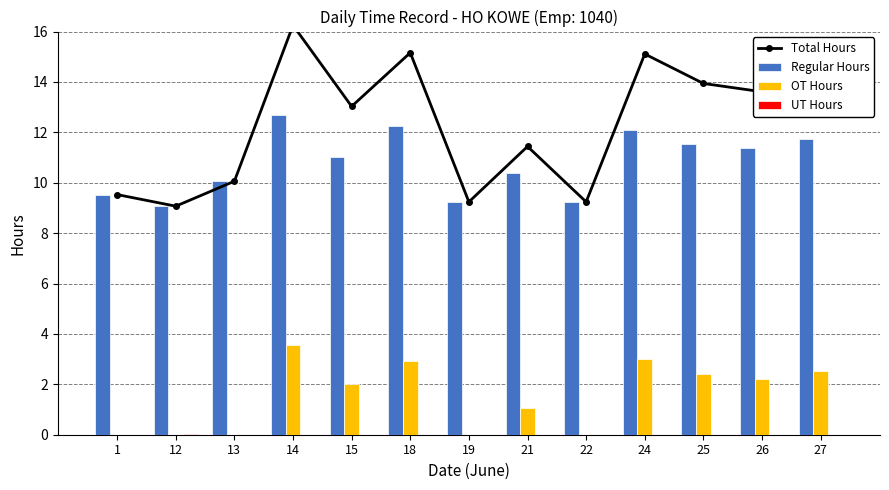

What is the minimum value for Total Hours?

9.1